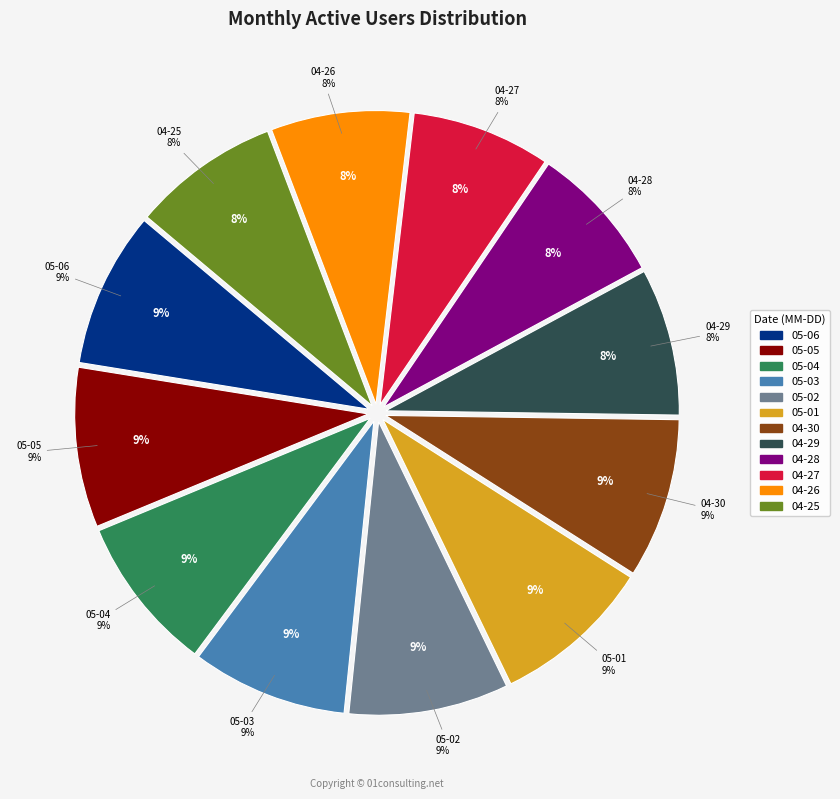

Which slice is the largest?

2024-05-05